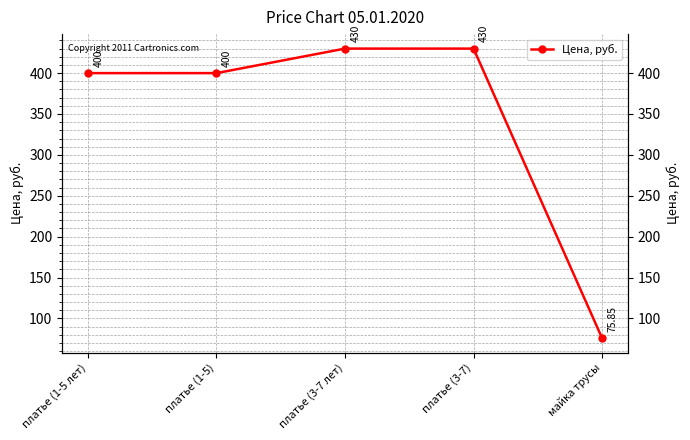

Reading left to right, transcribe all the data shown in this chart.

платье (1-5 лет)=400.0	платье (1-5)=400.0	платье (3-7 лет)=430.0	платье (3-7)=430.0	майка трусы=75.8